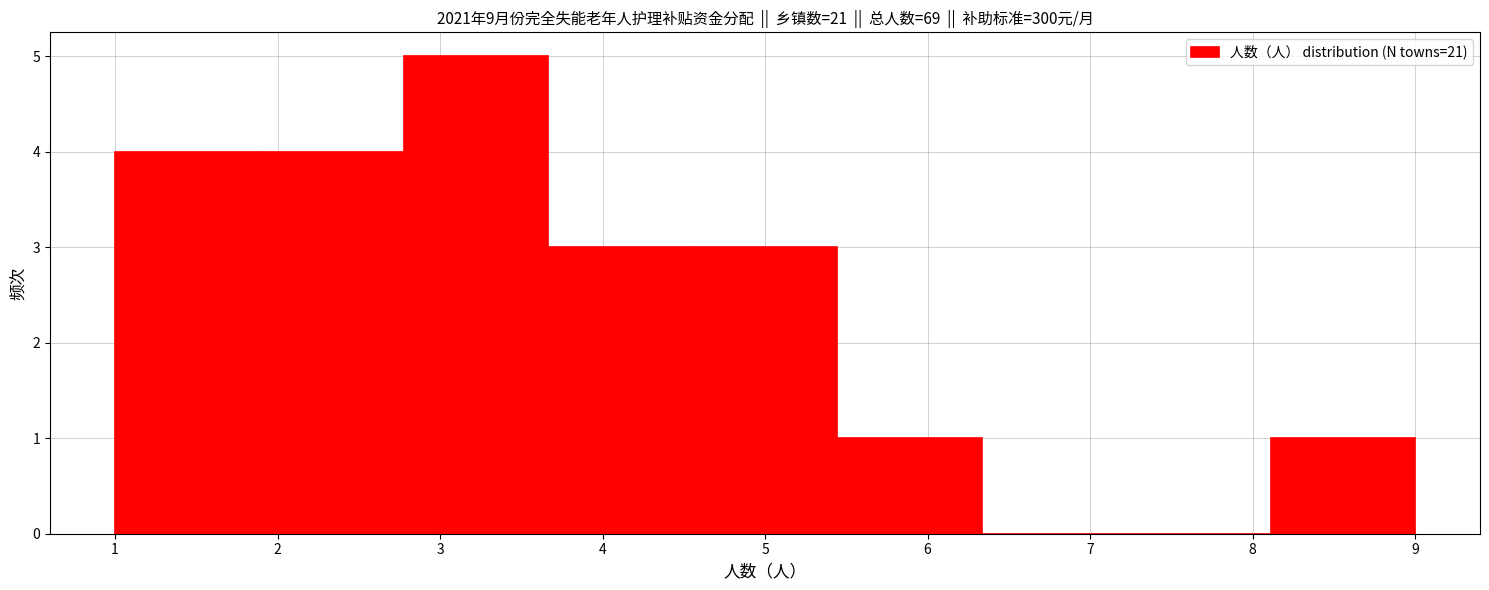

Reading left to right, list every bar in this chart as the range it spans on the x-axis followed by its height. Neither the bar edges nor the heights are printed on the chart, so give them approximately, as read against the axes.

1.0 to 1.9: 4
1.9 to 2.8: 4
2.8 to 3.7: 5
3.7 to 4.6: 3
4.6 to 5.4: 3
5.4 to 6.3: 1
6.3 to 7.2: 0
7.2 to 8.1: 0
8.1 to 9.0: 1